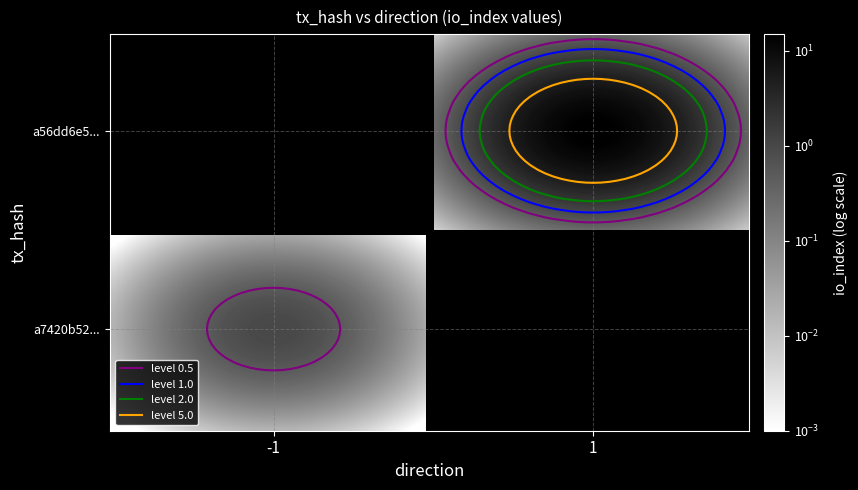

What is the spread (max minus min) of values at direction?

2